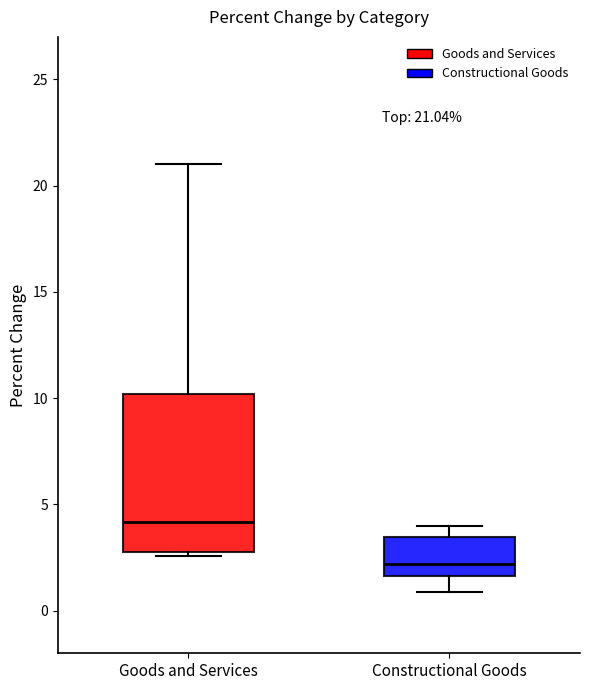

Which box's median line is the highest?

Goods and Services